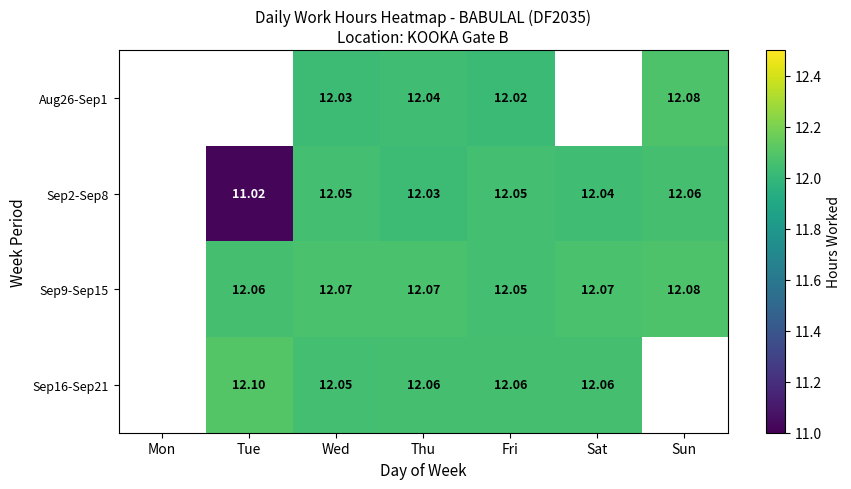

What is the sum of the Sep16-Sep21 values at Wed and Tue?

24.1